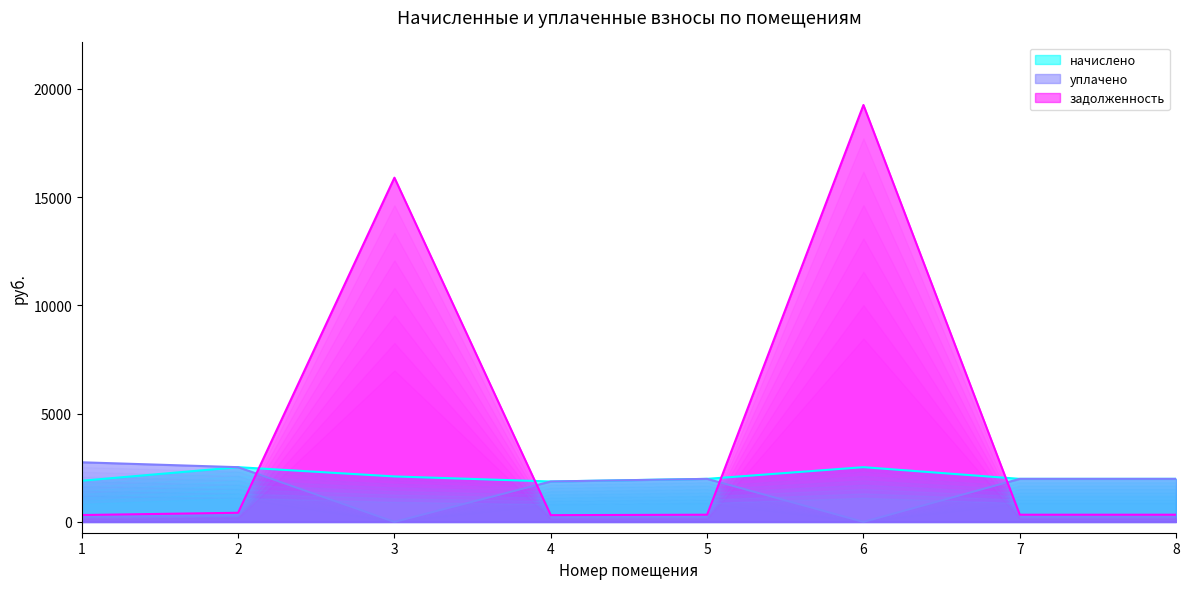

True or false: уплачено has more than 0 interior local peaks.

True